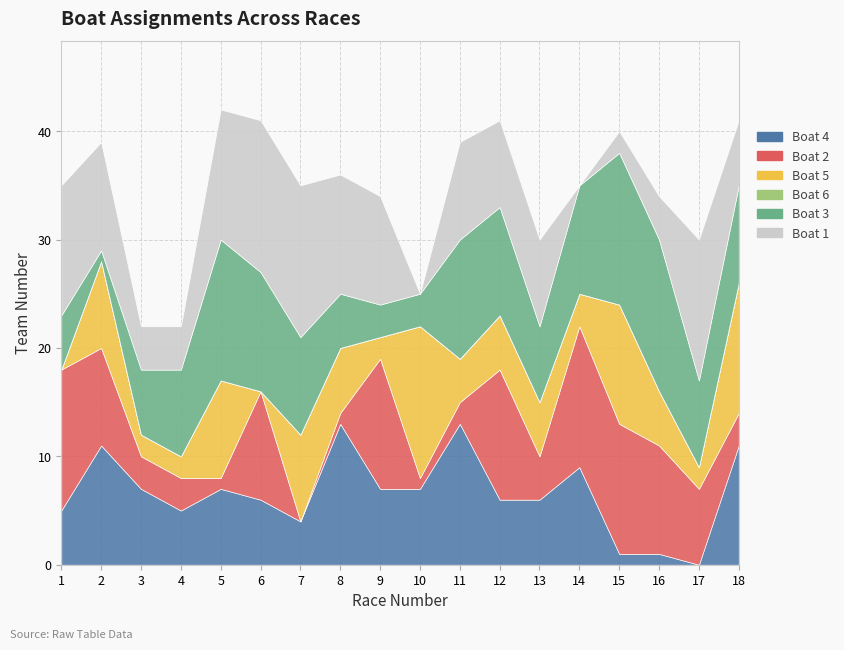

The value of Boat 5 at 16 is 5. True or false?

True